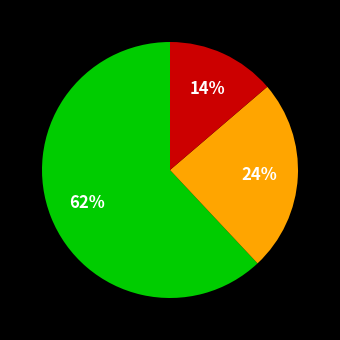

To the nearest percent, what is the average slice percentage?

33%